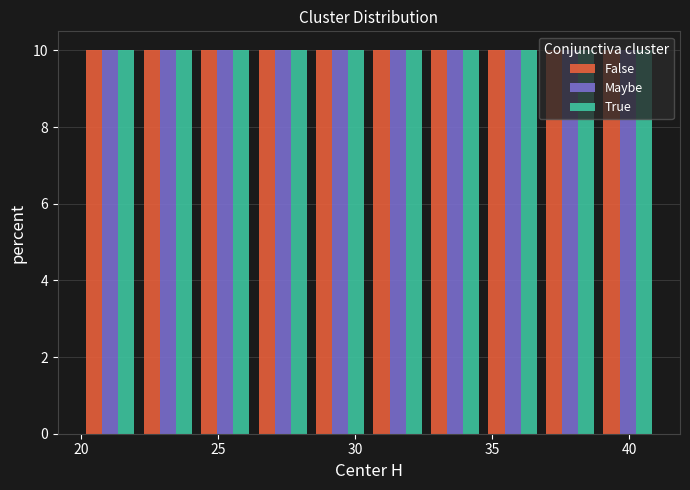

What is the height of the True bar covering 22.1 to 24.2 on the x-axis? Neither the bar edges nor the heights are printed on the chart, so give them approximately, as read against the axes.

10